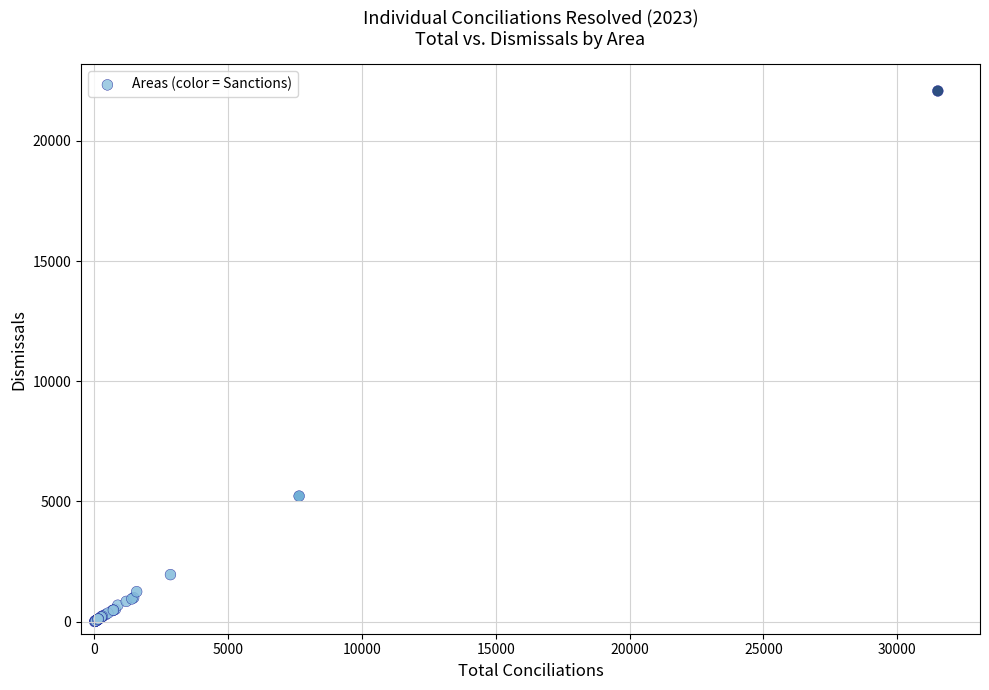

What Y value in the scatter plot is closest to 11038?

5224